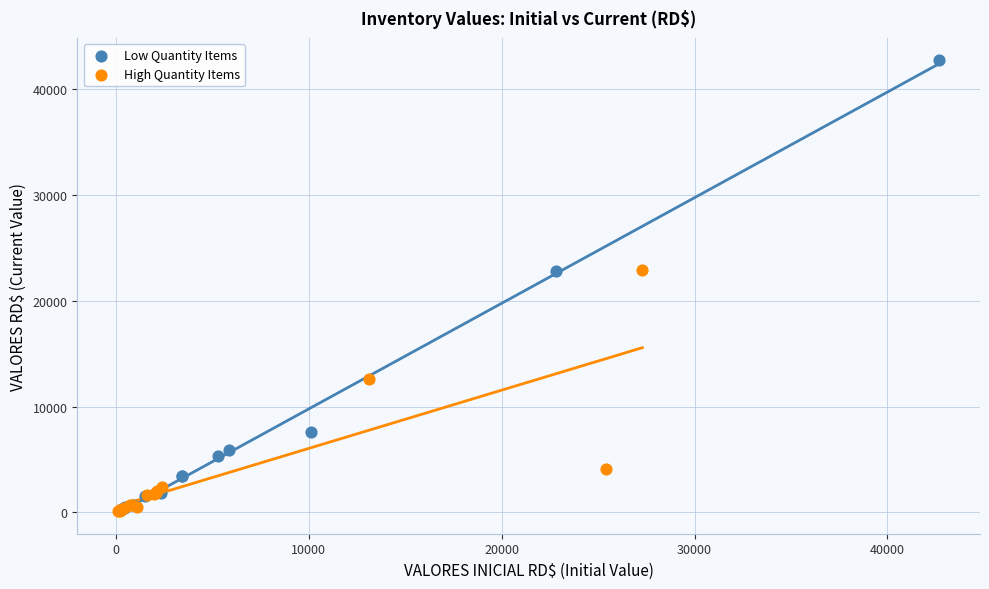

Which series contains the highest Y value?

Low Quantity Items